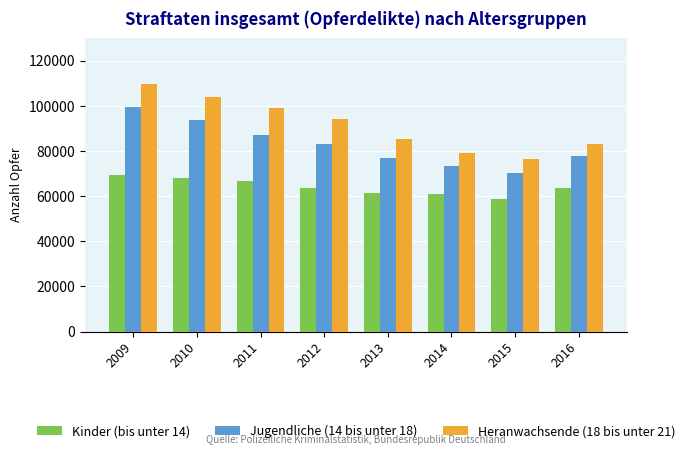

What is the sum of all Jugendliche (14 bis unter 18) values?

662210